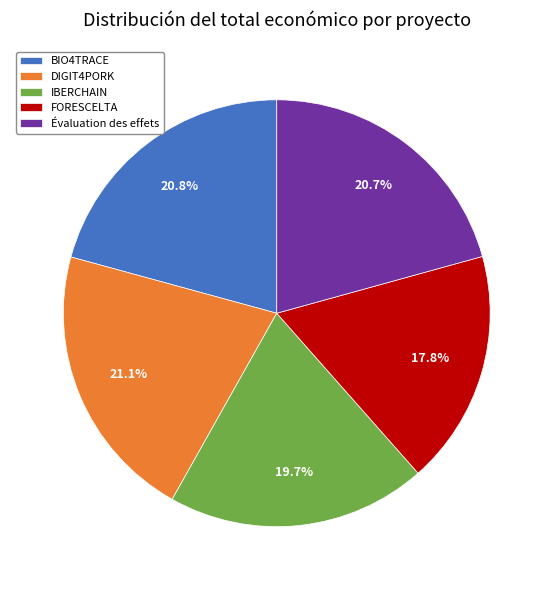

Is there any slice that represents more than half of the pie?

No